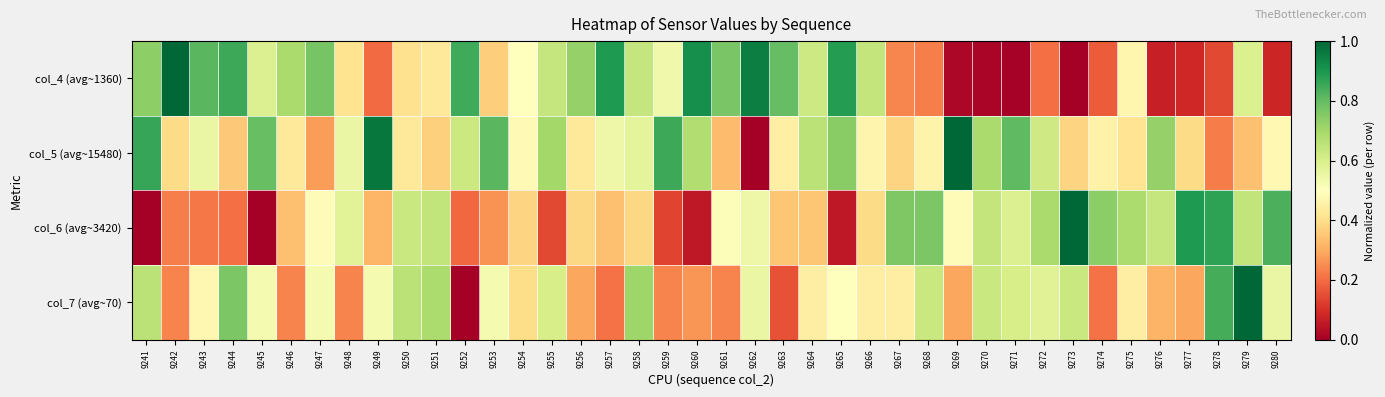

Reading right to left, what are all the values shown in this chart?

col_4 (avg~1360): 9280=0.1	9279=0.6	9278=0.1	9277=0.1	9276=0.1	9275=0.5	9274=0.2	9273=0.0	9272=0.2	9271=0.0	9270=0.0	9269=0.0	9268=0.2	9267=0.2	9266=0.6	9265=0.9	9264=0.6	9263=0.8	9262=1.0	9261=0.8	9260=0.9	9259=0.5	9258=0.6	9257=0.9	9256=0.7	9255=0.6	9254=0.5	9253=0.4	9252=0.8	9251=0.4	9250=0.4	9249=0.2	9248=0.4	9247=0.8	9246=0.7	9245=0.6	9244=0.9	9243=0.8	9242=1.0	9241=0.7
col_5 (avg~15480): 9280=0.5	9279=0.3	9278=0.2	9277=0.4	9276=0.7	9275=0.4	9274=0.5	9273=0.4	9272=0.6	9271=0.8	9270=0.7	9269=1.0	9268=0.5	9267=0.4	9266=0.5	9265=0.7	9264=0.7	9263=0.5	9262=0.0	9261=0.3	9260=0.7	9259=0.9	9258=0.6	9257=0.5	9256=0.4	9255=0.7	9254=0.5	9253=0.8	9252=0.6	9251=0.4	9250=0.4	9249=1.0	9248=0.6	9247=0.3	9246=0.4	9245=0.8	9244=0.4	9243=0.6	9242=0.4	9241=0.9
col_6 (avg~3420): 9280=0.8	9279=0.6	9278=0.9	9277=0.9	9276=0.6	9275=0.7	9274=0.7	9273=1.0	9272=0.7	9271=0.6	9270=0.6	9269=0.5	9268=0.8	9267=0.8	9266=0.4	9265=0.1	9264=0.4	9263=0.3	9262=0.5	9261=0.5	9260=0.1	9259=0.1	9258=0.4	9257=0.3	9256=0.4	9255=0.1	9254=0.4	9253=0.3	9252=0.2	9251=0.6	9250=0.6	9249=0.3	9248=0.6	9247=0.5	9246=0.3	9245=0.0	9244=0.2	9243=0.2	9242=0.2	9241=0.0
col_7 (avg~70): 9280=0.6	9279=1.0	9278=0.8	9277=0.3	9276=0.3	9275=0.4	9274=0.2	9273=0.6	9272=0.6	9271=0.6	9270=0.6	9269=0.3	9268=0.6	9267=0.4	9266=0.4	9265=0.5	9264=0.4	9263=0.2	9262=0.6	9261=0.2	9260=0.3	9259=0.2	9258=0.7	9257=0.2	9256=0.3	9255=0.6	9254=0.4	9253=0.5	9252=0.0	9251=0.7	9250=0.7	9249=0.5	9248=0.2	9247=0.5	9246=0.2	9245=0.5	9244=0.8	9243=0.5	9242=0.2	9241=0.7